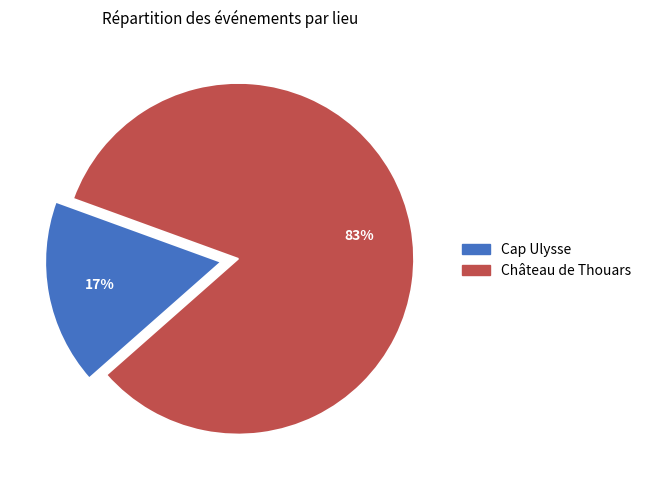

To the nearest percent, what is the average slice percentage?

50%